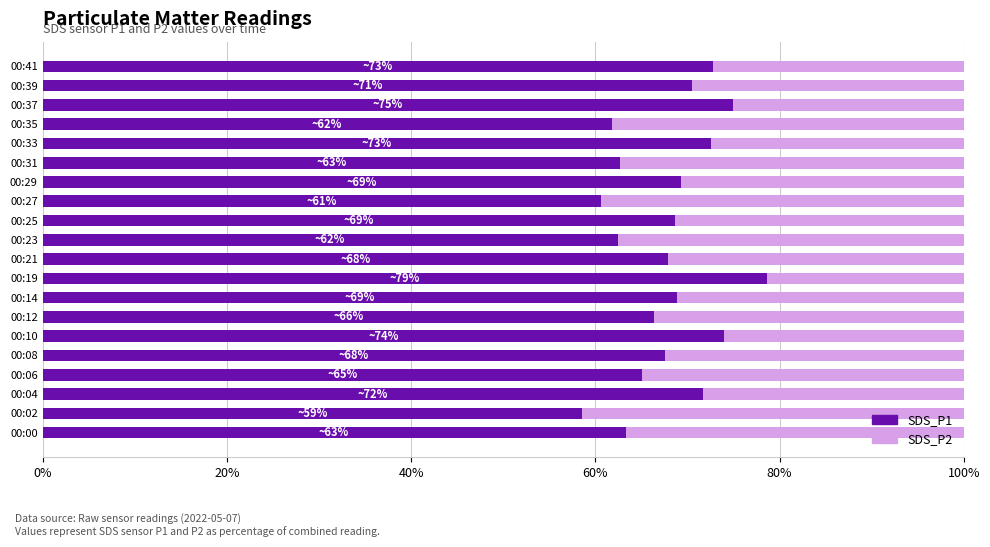

How many distinct data groups are displayed?

2